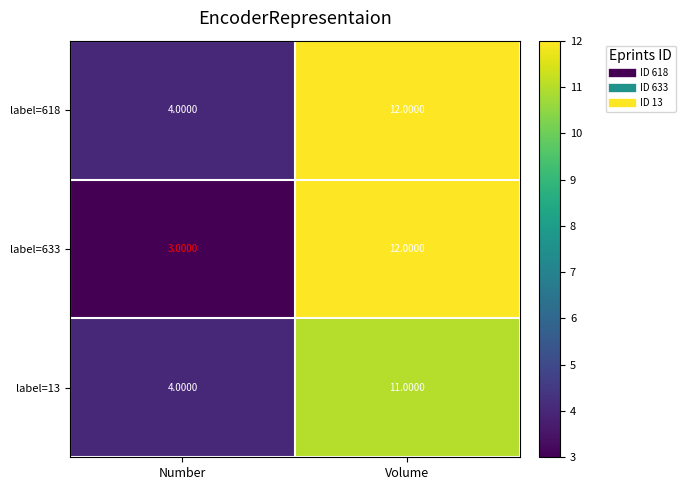

Is the value of label=618 at Volume greater than the value of label=13 at Volume?

Yes